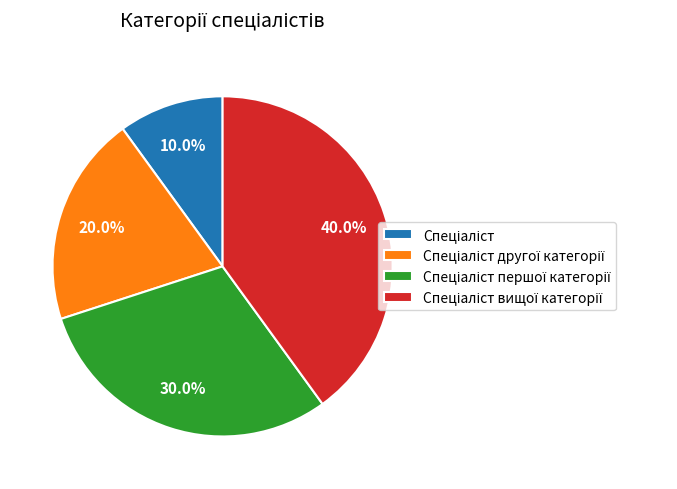

How many segments does this pie chart have?

4